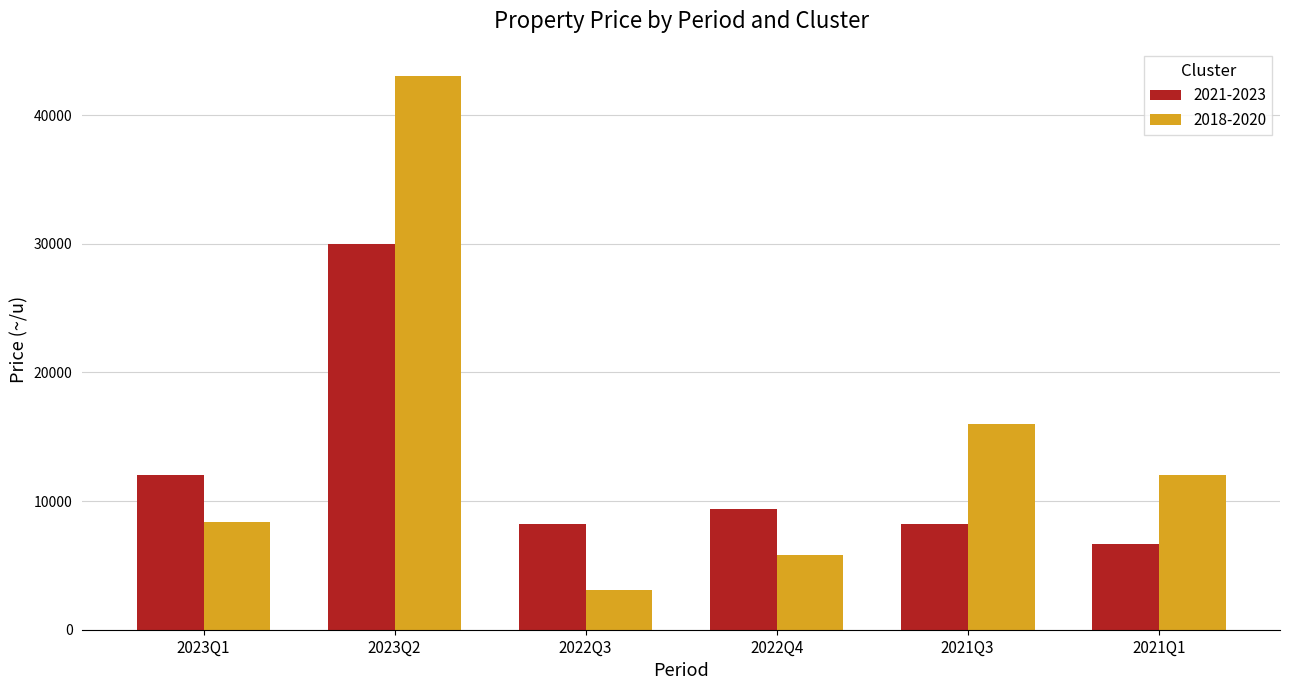

Which label corresponds to the smallest value in the chart?

2022Q3